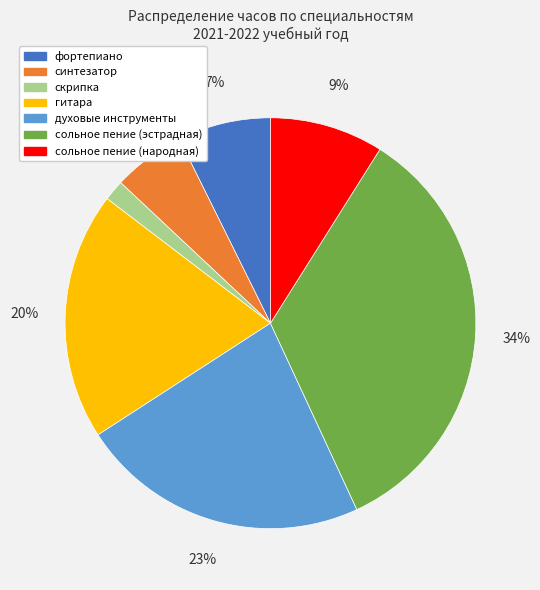

To the nearest percent, what is the combined percentage of фортепиано and скрипка?

9%